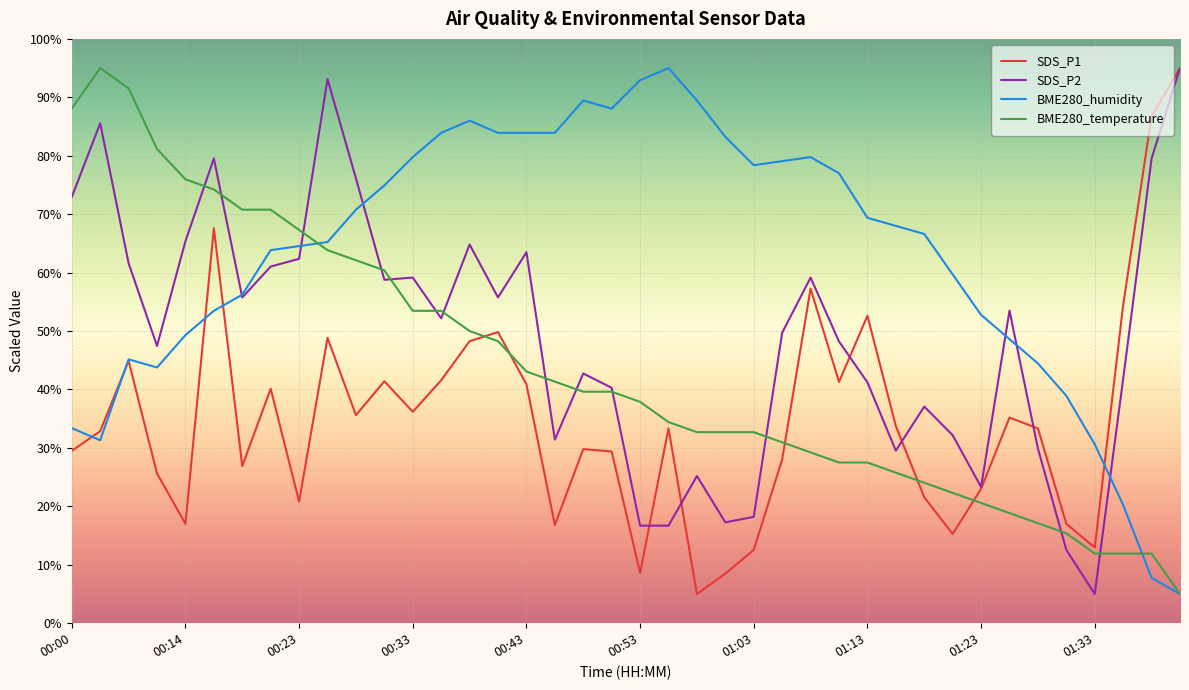

Which series has the largest total across all categories?

BME280_humidity